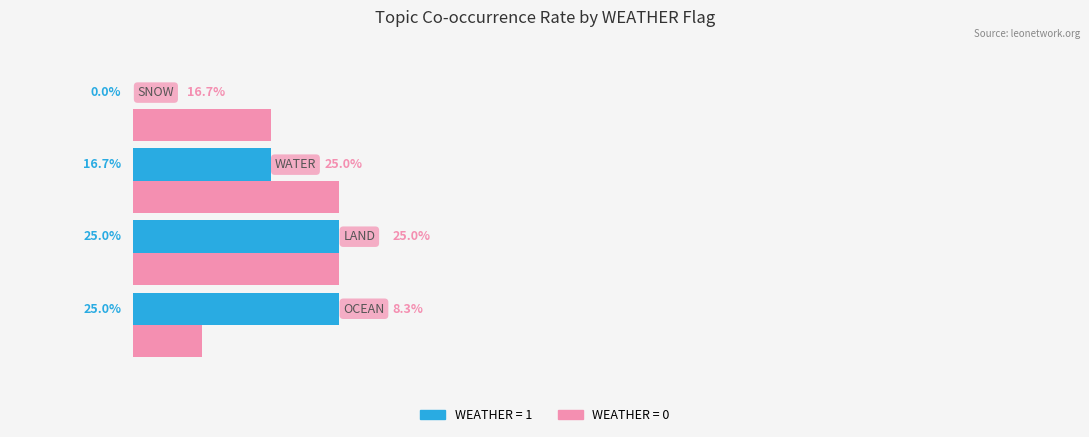

Reading left to right, transcribe all the data shown in this chart.

WEATHER=1: −20=25.0	0=25.0	20=16.7	40=0.0
WEATHER=0: −20=8.3	0=25.0	20=25.0	40=16.7